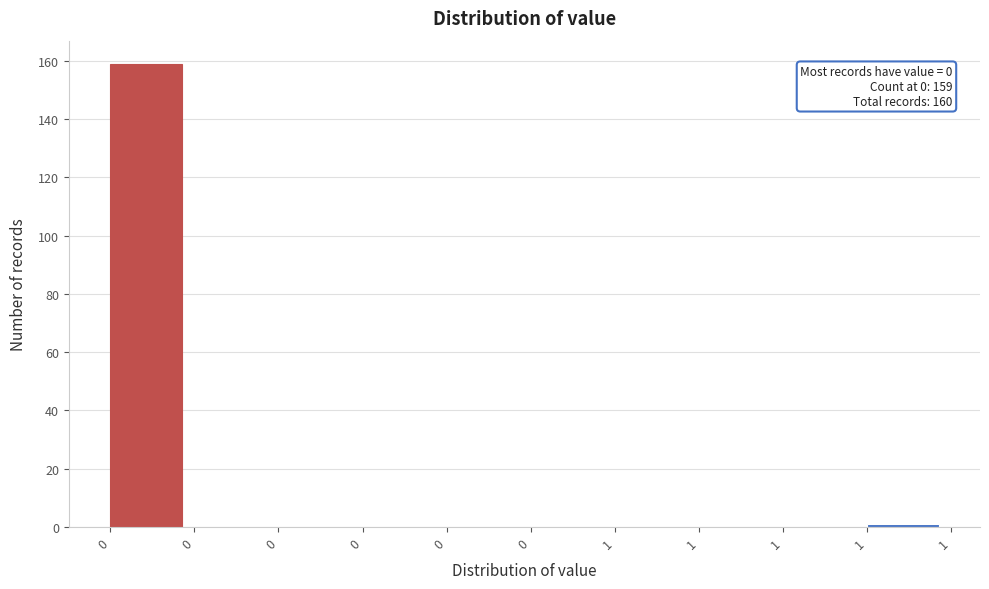

How many distinct data groups are displayed?

1